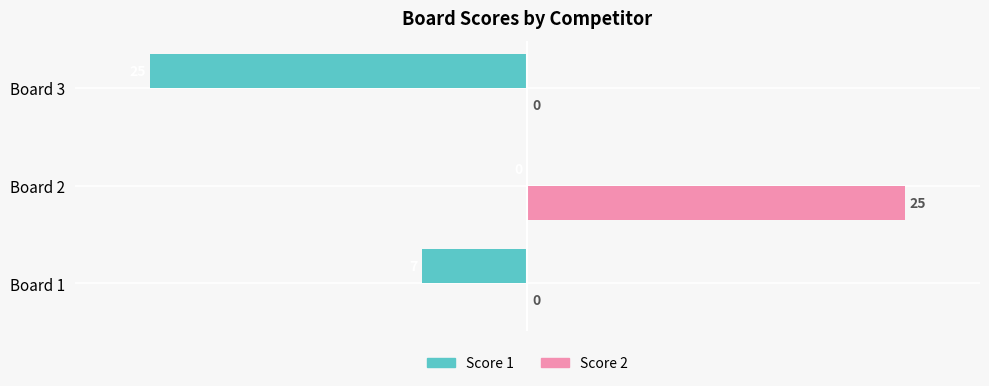

Which label corresponds to the largest value in the chart?

Board 2